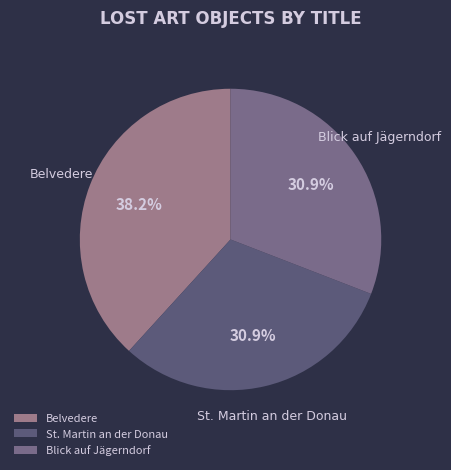

Count the number of slices in the pie.

3